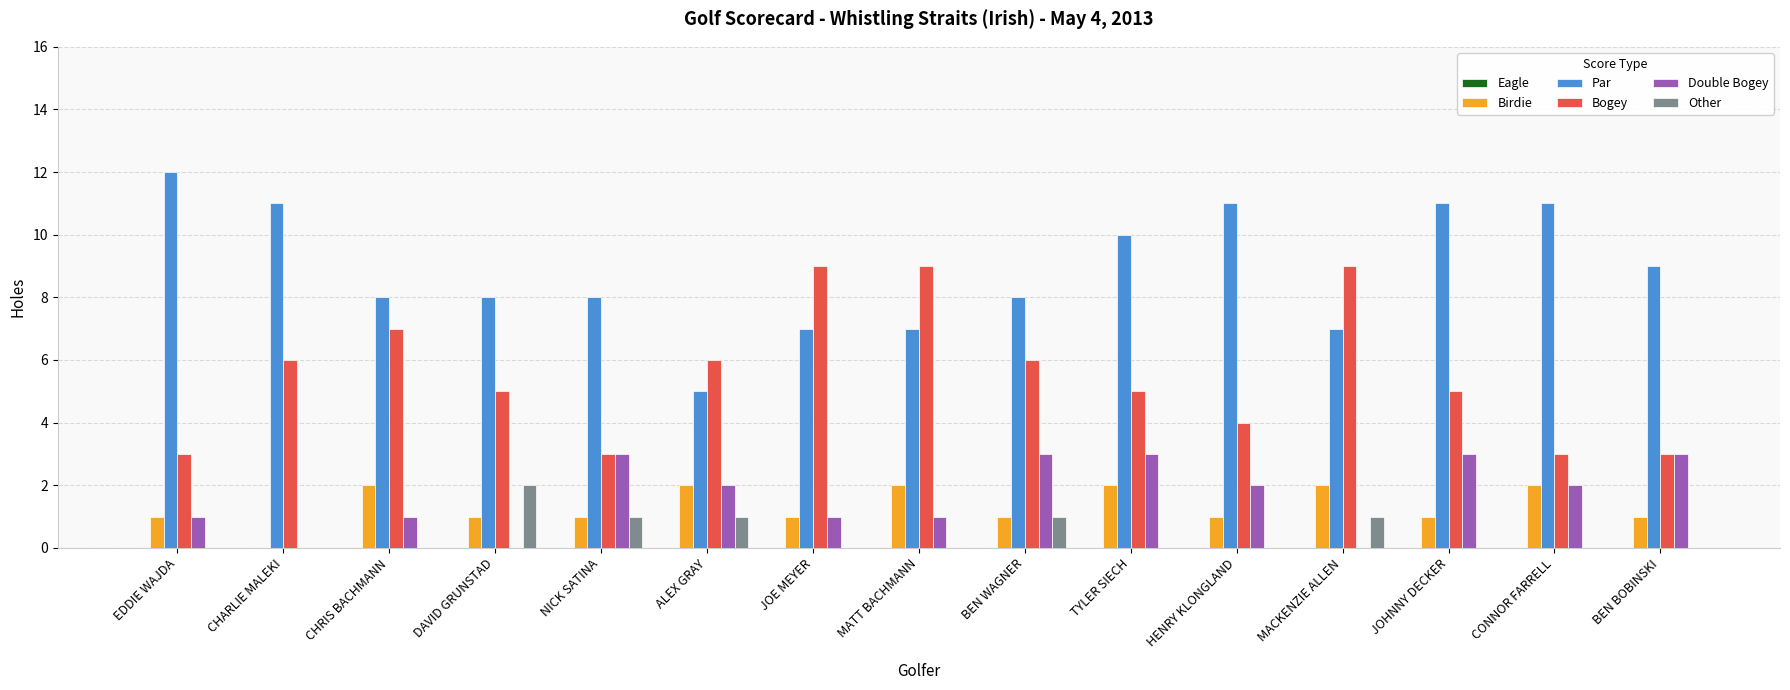

Are the bars horizontal?

No